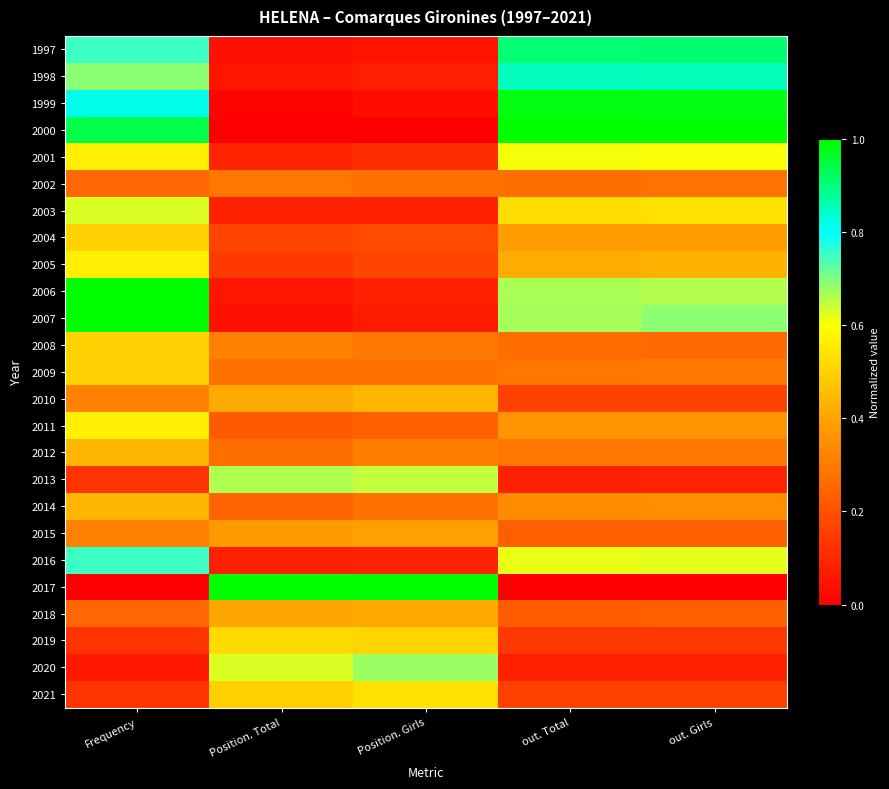

Rank the series by their maximum value, from highest to lowest.

2000, 2006, 2007, 2017, 1999, 1997, 1998, 2016, 2020, 2013, 2003, 2001, 2005, 2011, 2021, 2019, 2004, 2008, 2009, 2010, 2012, 2014, 2018, 2015, 2002